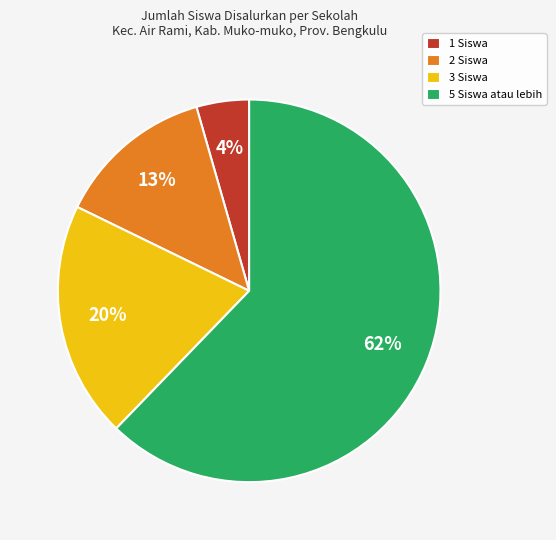

Count the number of slices in the pie.

4